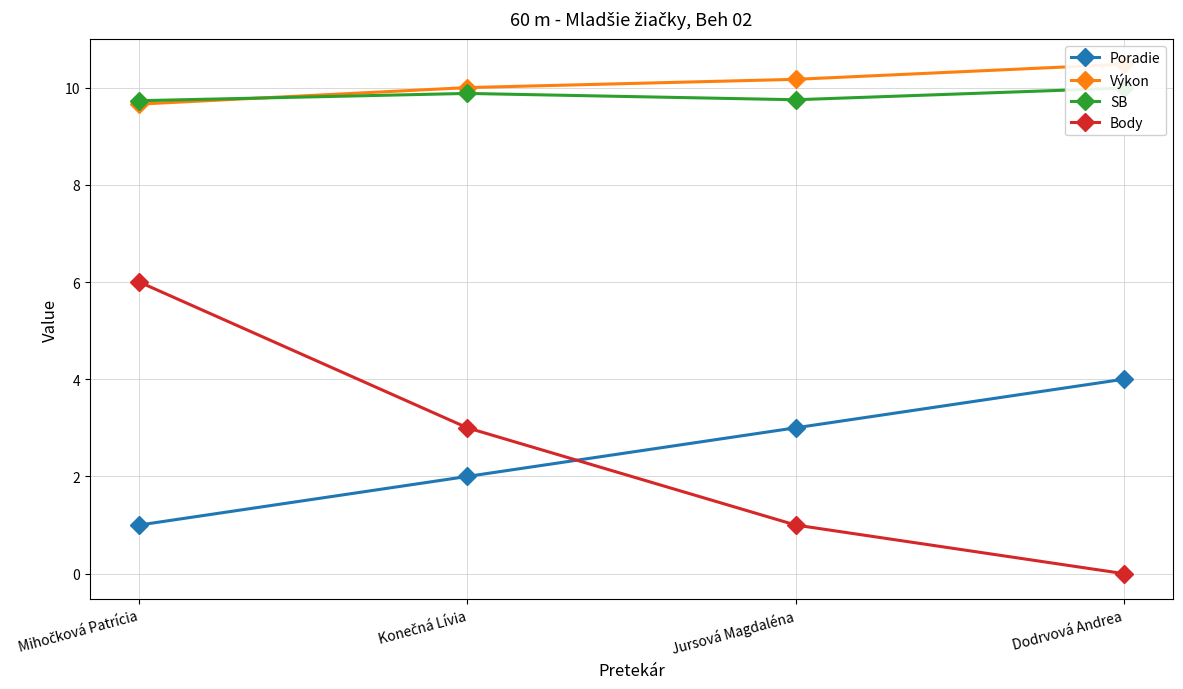

What is the difference between the second highest and minimum values in the SB series?

0.2